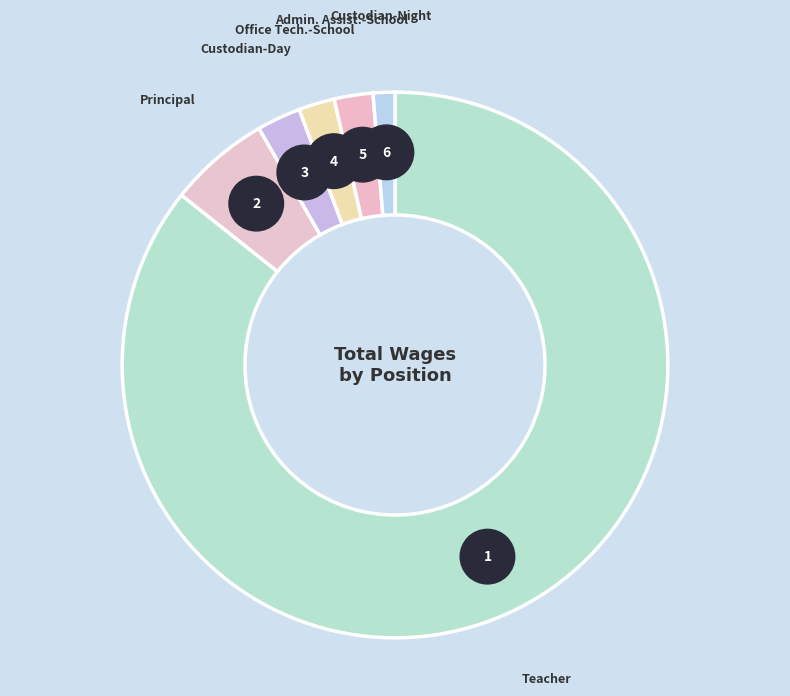

What is the smallest slice in the pie chart?

Custodian-Night